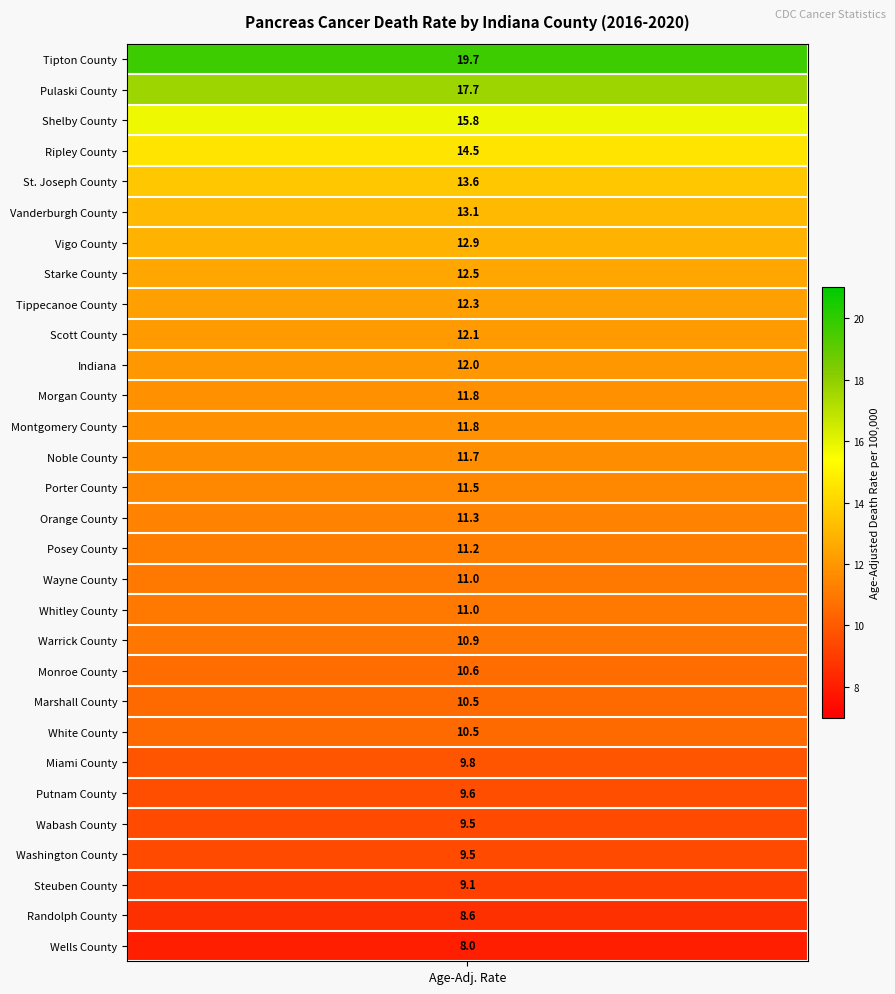

Read the value at Wayne County.

11.0